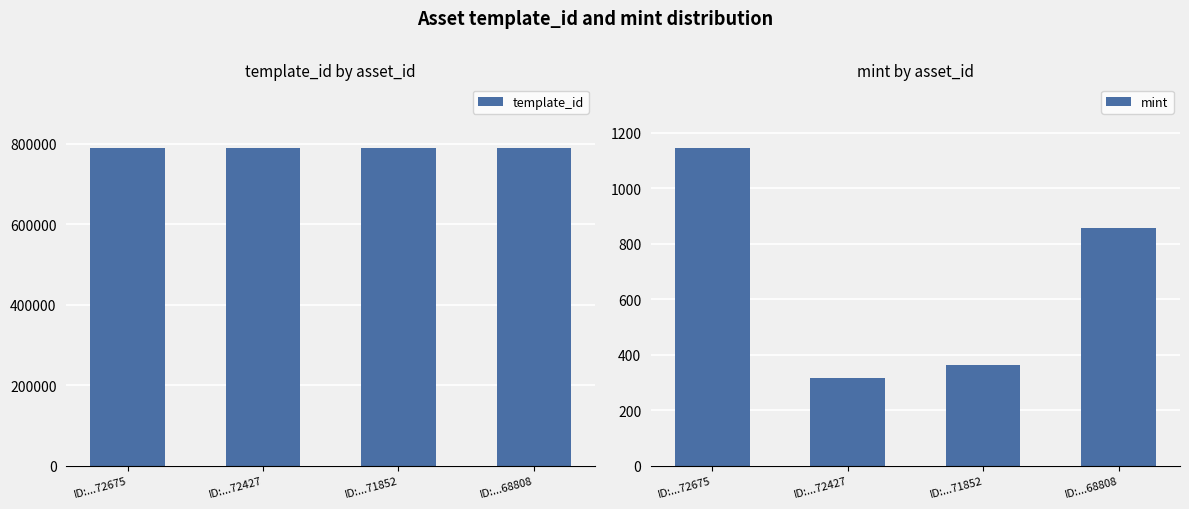

True or false: template_id has a value of 413864 at ID:...68808.

False